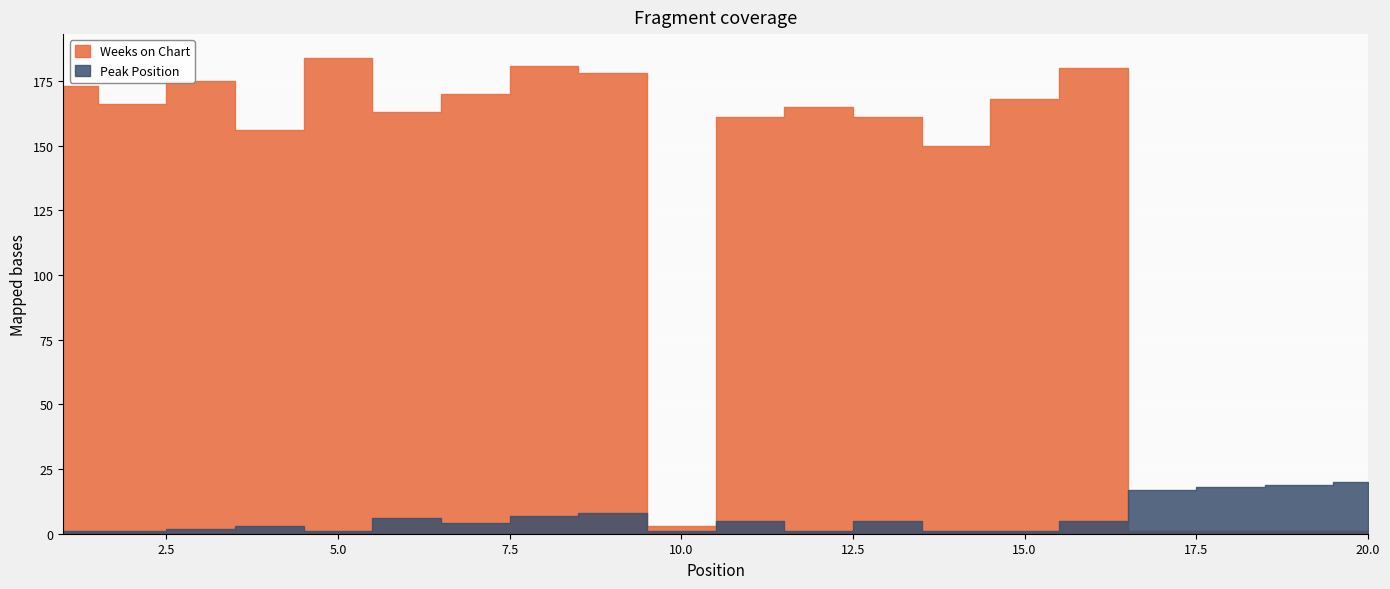

Which series has the largest total across all categories?

Weeks on Chart